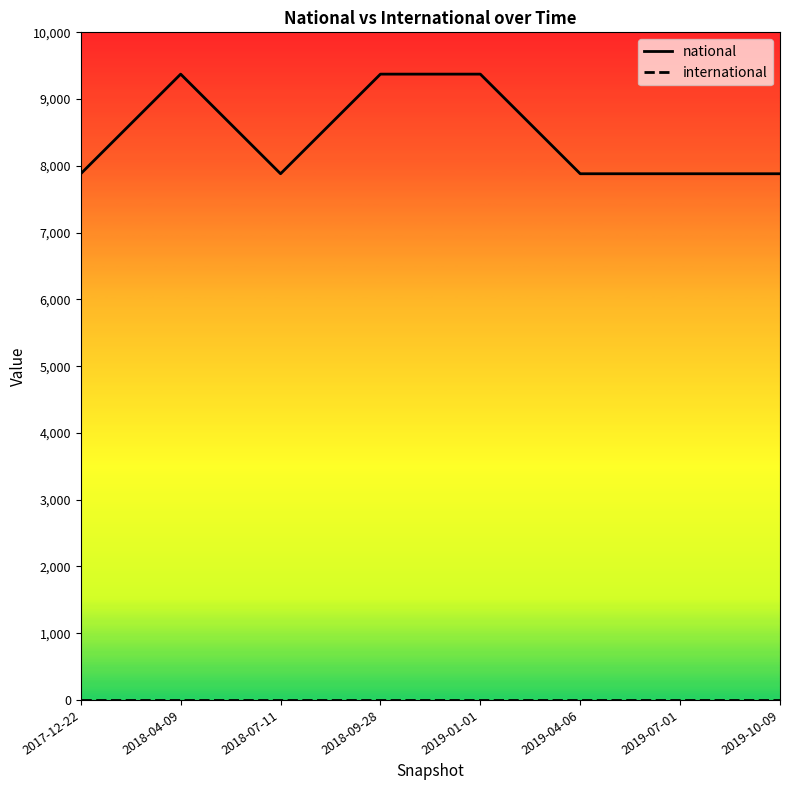

What is the greatest value displayed?

9374